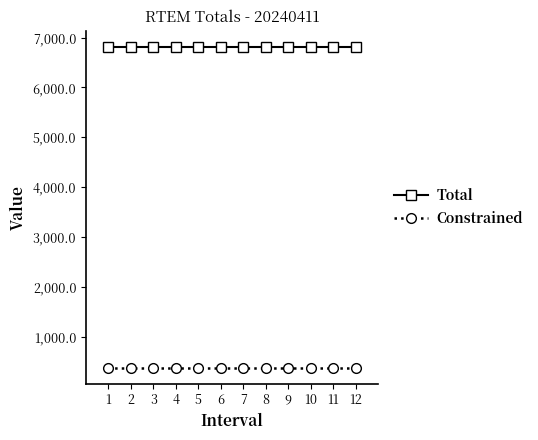

Does the chart have visible grid lines?

No